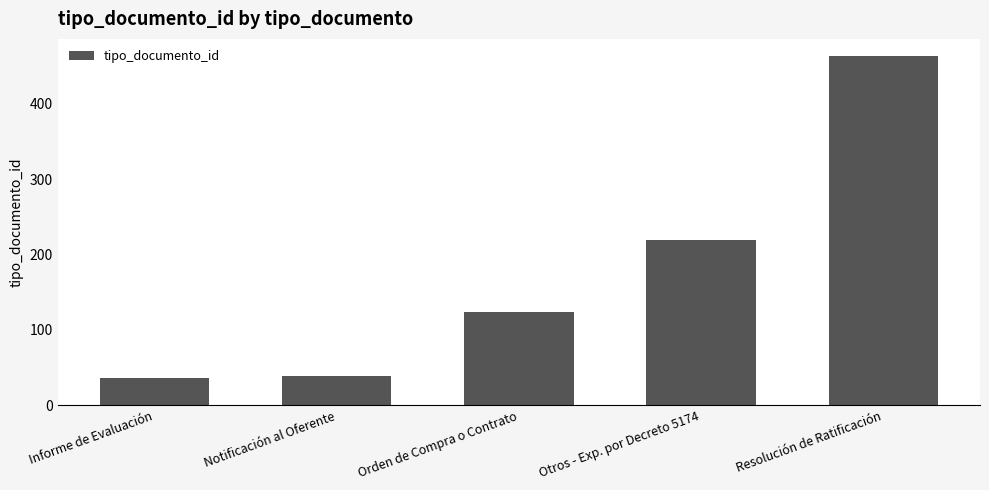

The chart shows a value of 463 at Resolución de Ratificación. True or false?

True